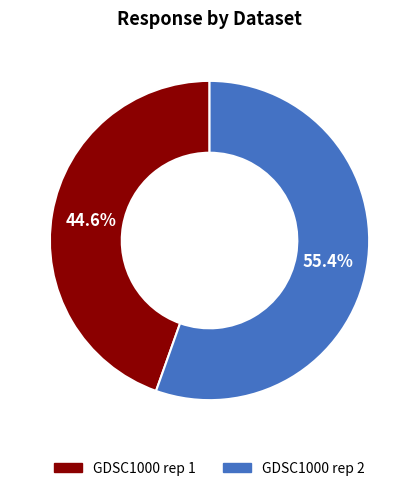

Between GDSC1000 rep 1 and GDSC1000 rep 2, which is larger?

GDSC1000 rep 2